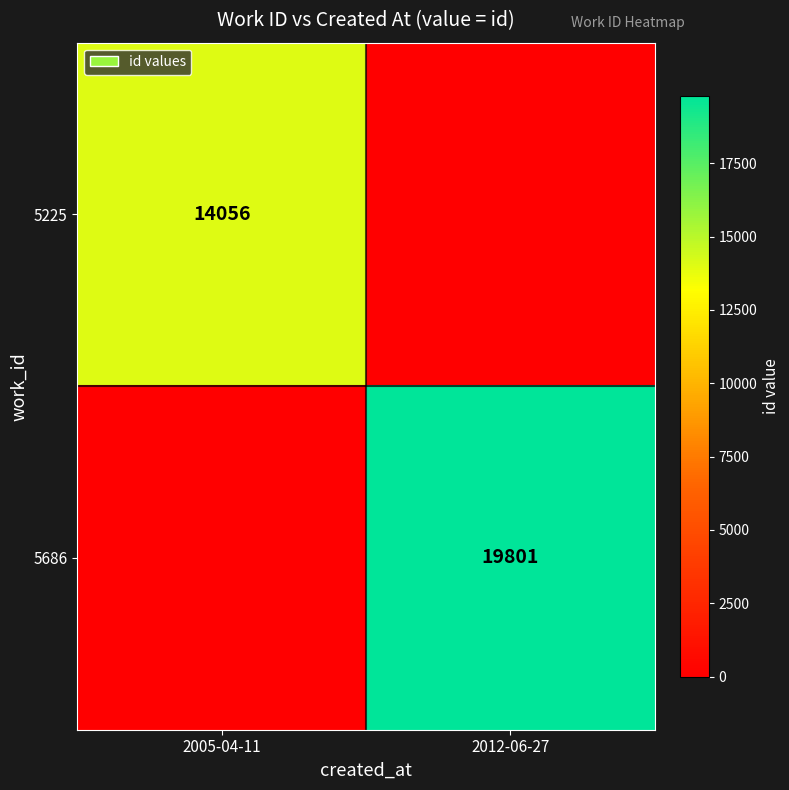

The 5225 series shows 21272 at 2005-04-11. True or false?

False